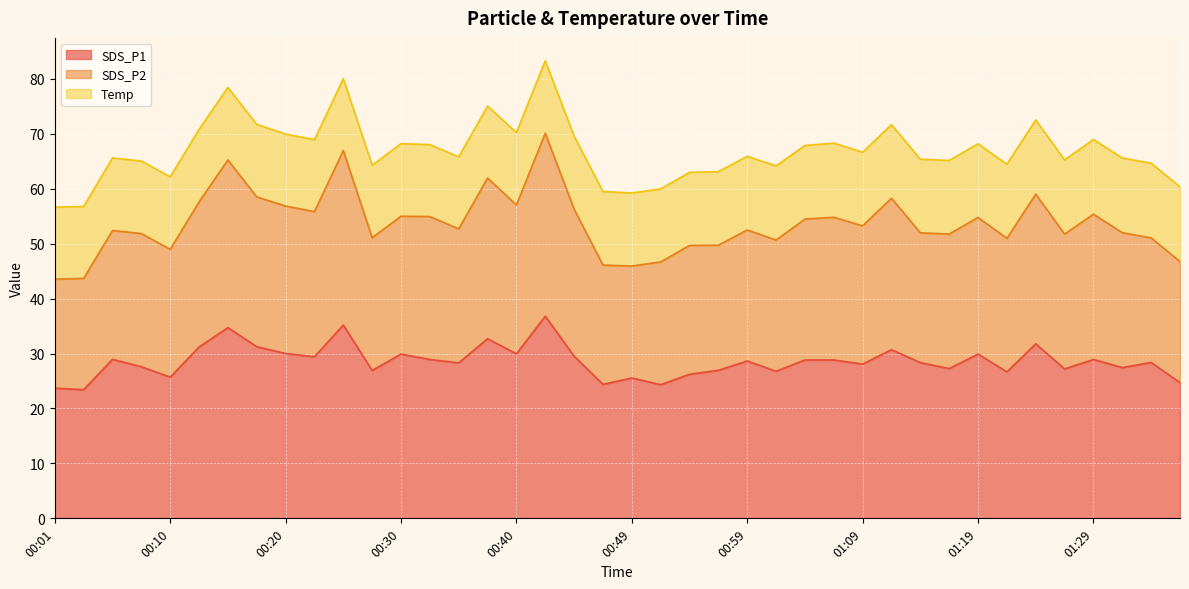

What are all the series names shown in the legend?

SDS_P1, SDS_P2, Temp